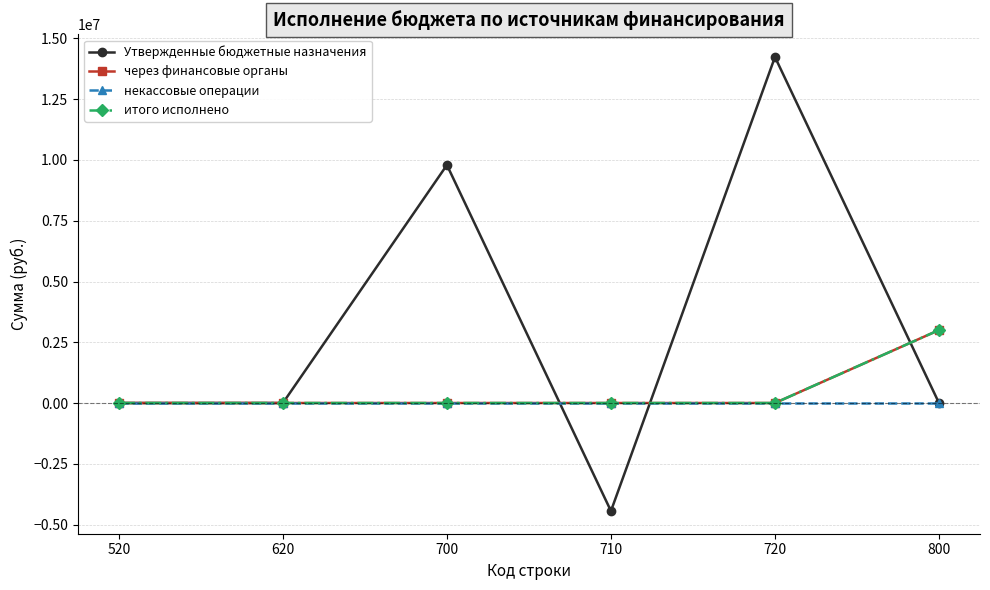

At which category is the sum across all series the highest?

720